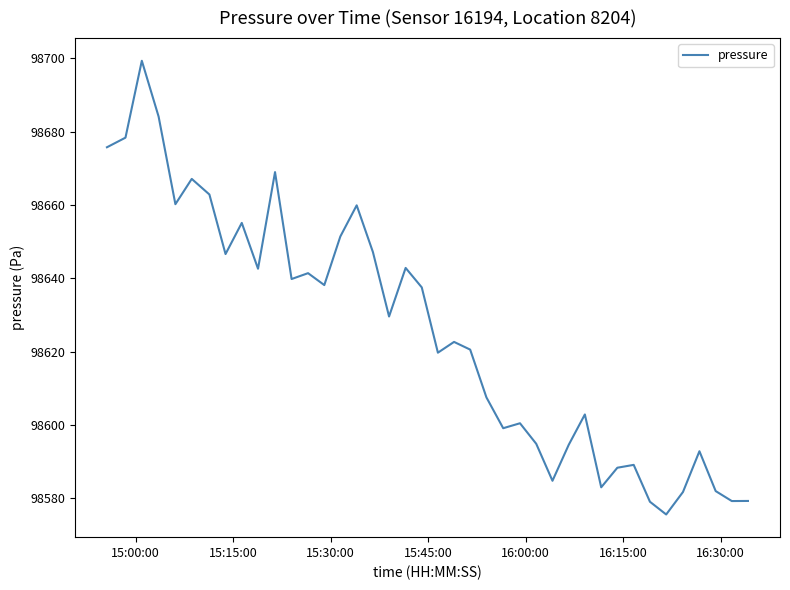

What is the minimum value shown in the chart?

98575.6